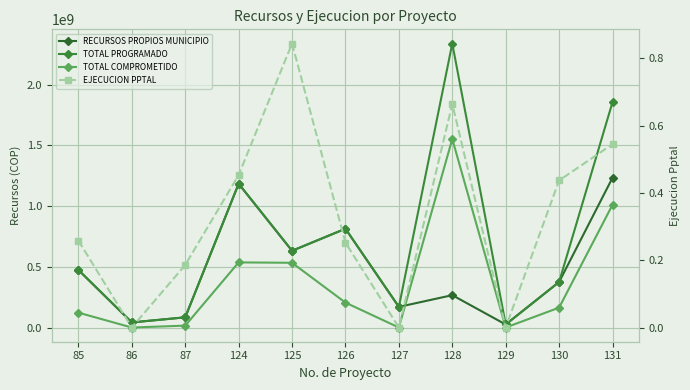

Read the TOTAL COMPROMETIDO value at 125.

533100000.0